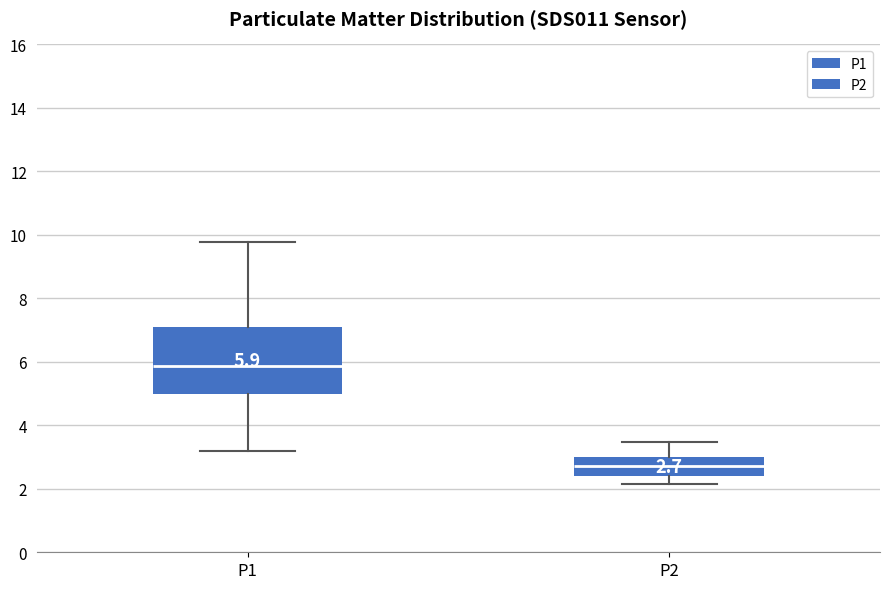

Comparing the boxes themselves (not the whiskers), which one is the tallest?

P1